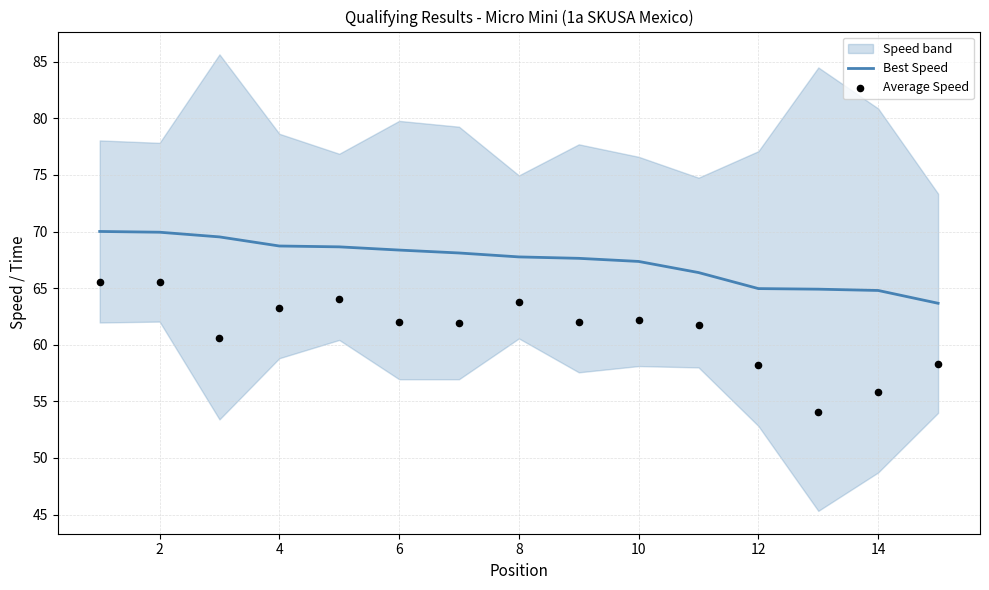

Which series has the widest spread of Y values?

Average Speed